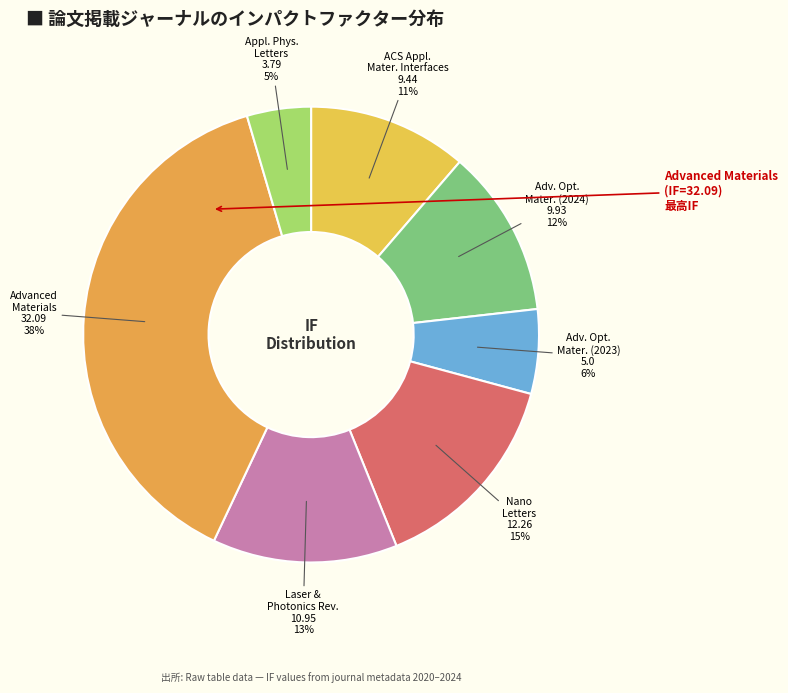

Which slice is the smallest?

Applied Physics Letters